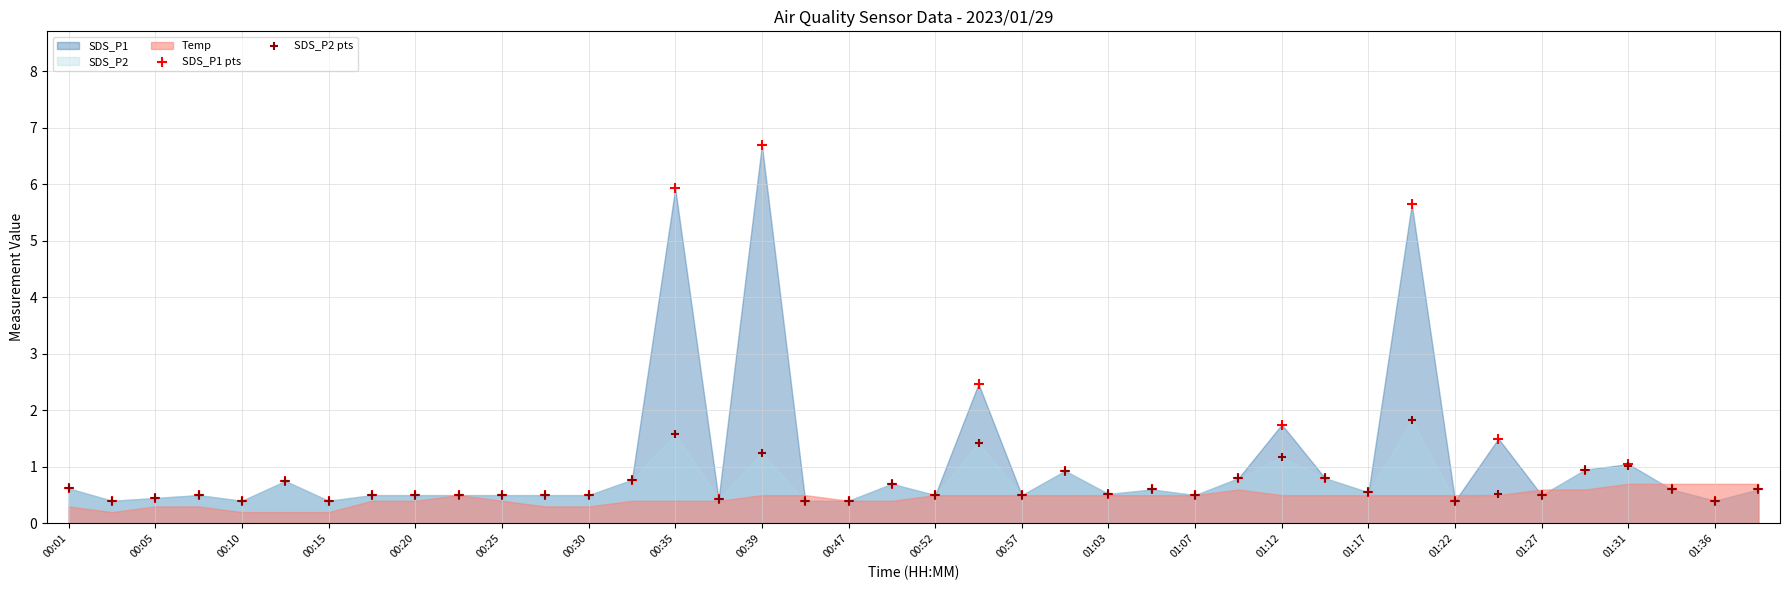

Across all series, what Y value is closest to 3?

2.5